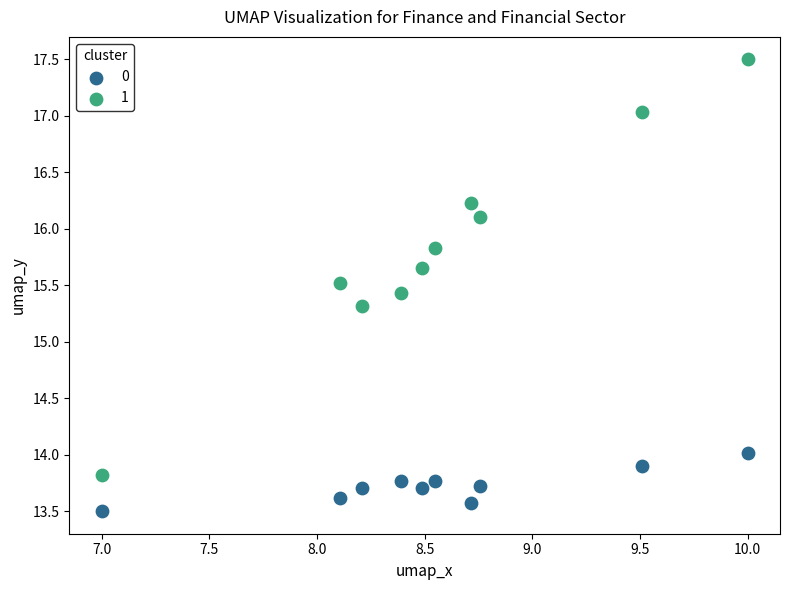

Which series reaches the minimum Y coordinate?

0